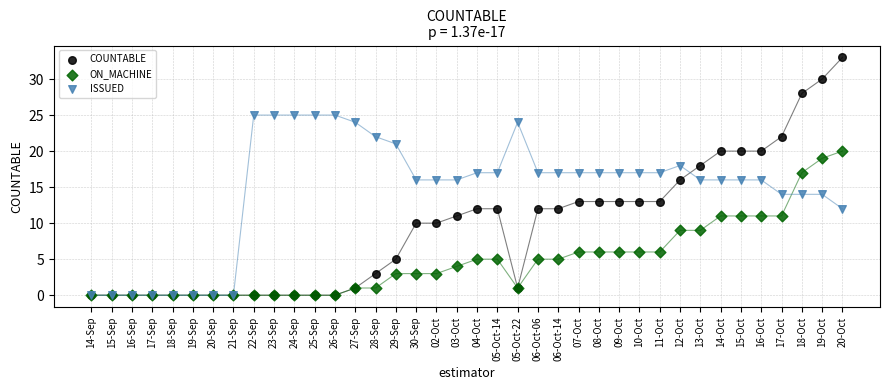

Which series reaches the maximum Y coordinate?

COUNTABLE